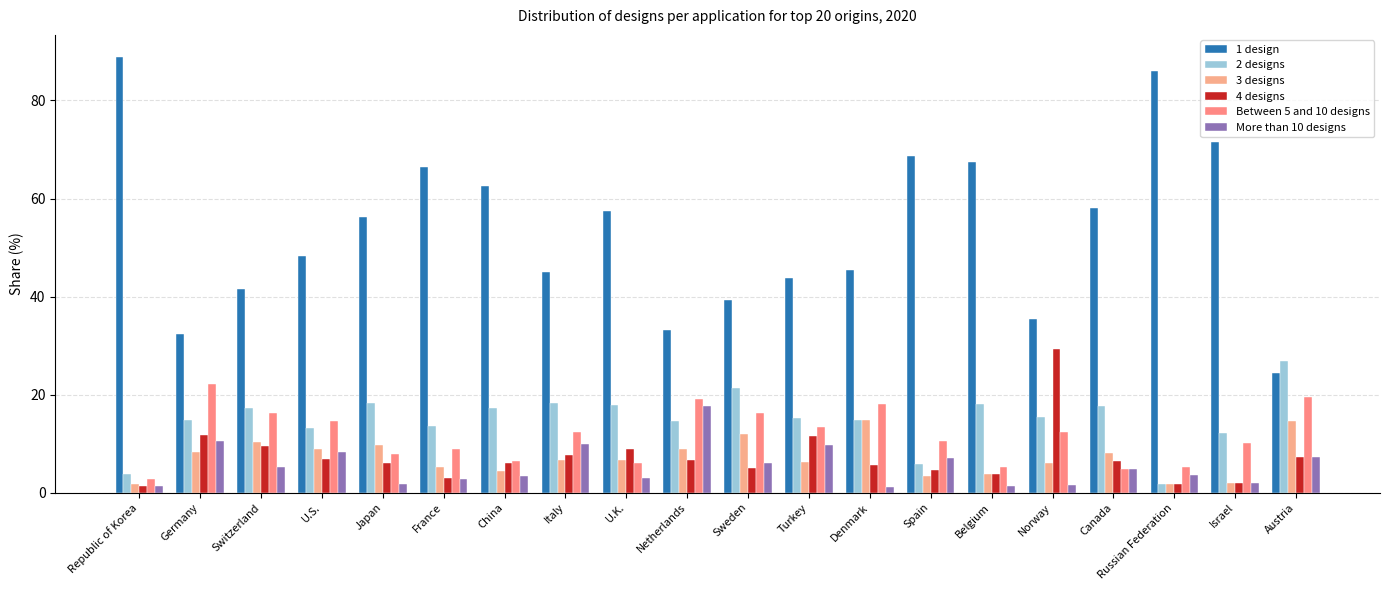

What is the difference between the maximum and minimum values in the 2 designs series?

25.1